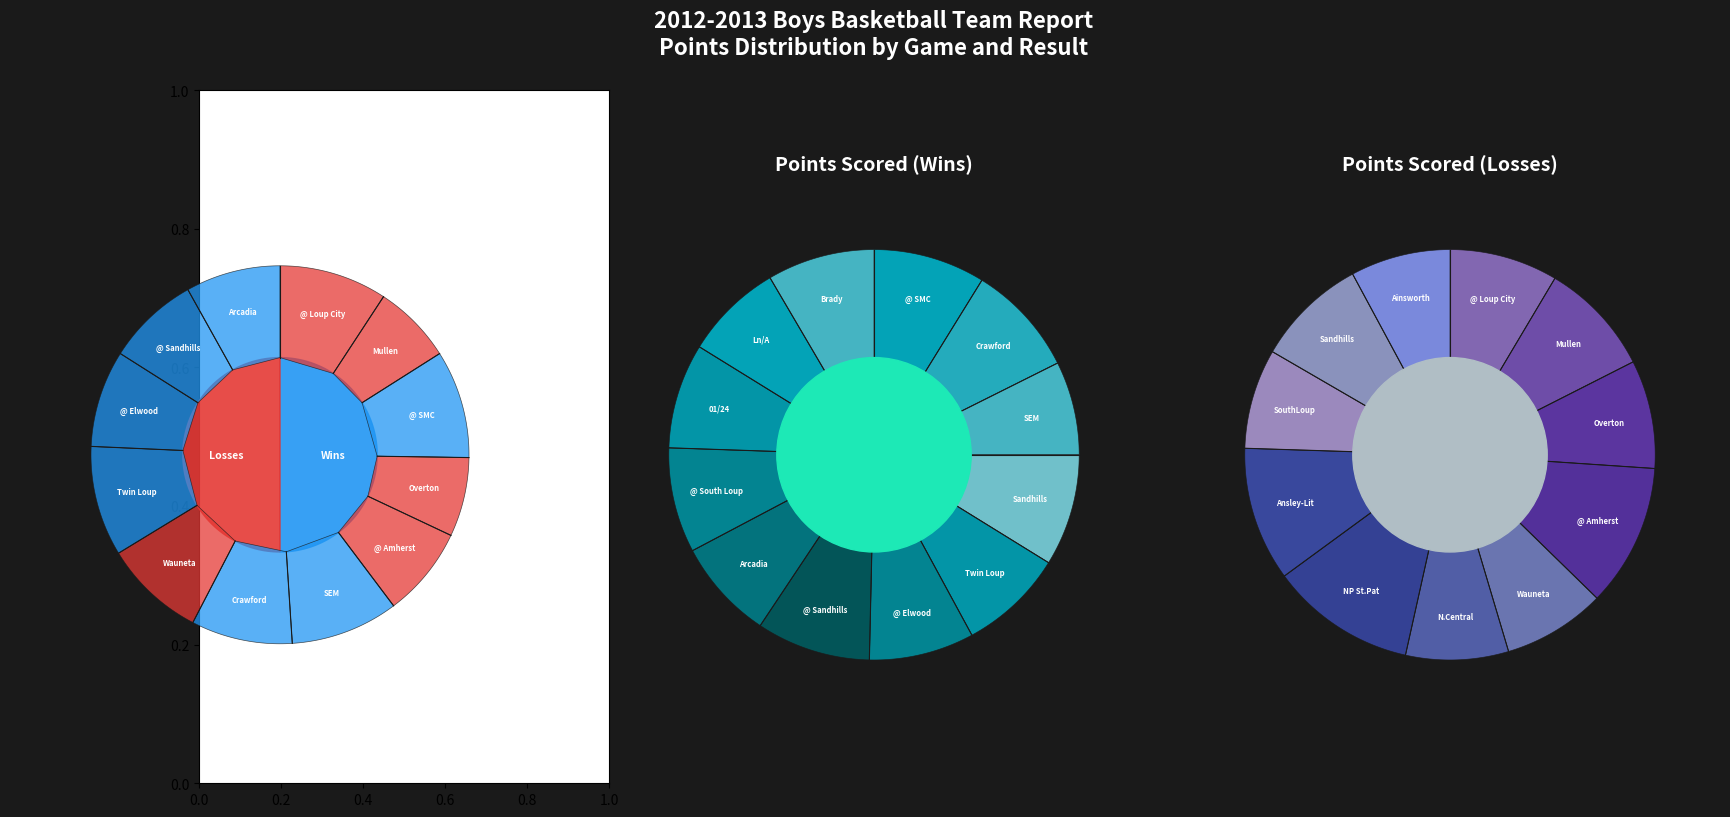

How many segments does this pie chart have?

22